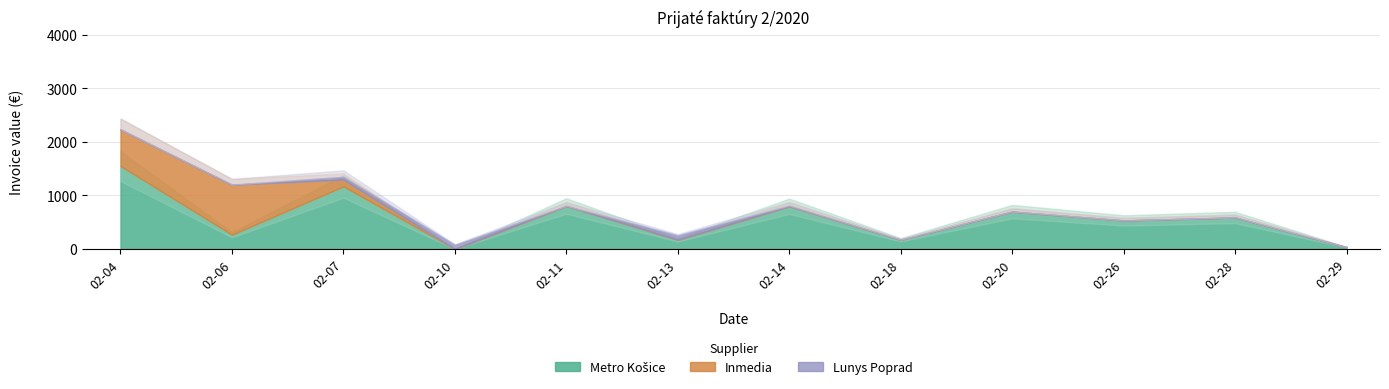

Reading left to right, what are all the values shown in this chart?

Metro Košice: 2020-02-04=1547.5	2020-02-06=265.6	2020-02-07=1167.7	2020-02-10=-35.7	2020-02-11=803.0	2020-02-13=171.5	2020-02-14=797.3	2020-02-18=172.7	2020-02-20=697.6	2020-02-26=533.3	2020-02-28=588.4	2020-02-29=34.4
Inmedia: 2020-02-04=685.4	2020-02-06=934.6	2020-02-07=127.7	2020-02-10=0.0	2020-02-11=0.0	2020-02-13=0.0	2020-02-14=0.0	2020-02-18=0.0	2020-02-20=0.0	2020-02-26=0.0	2020-02-28=0.0	2020-02-29=0.0
Lunys Poprad: 2020-02-04=0.0	2020-02-06=0.0	2020-02-07=51.7	2020-02-10=79.7	2020-02-11=0.0	2020-02-13=84.4	2020-02-14=10.2	2020-02-18=0.0	2020-02-20=0.0	2020-02-26=0.0	2020-02-28=0.0	2020-02-29=0.0